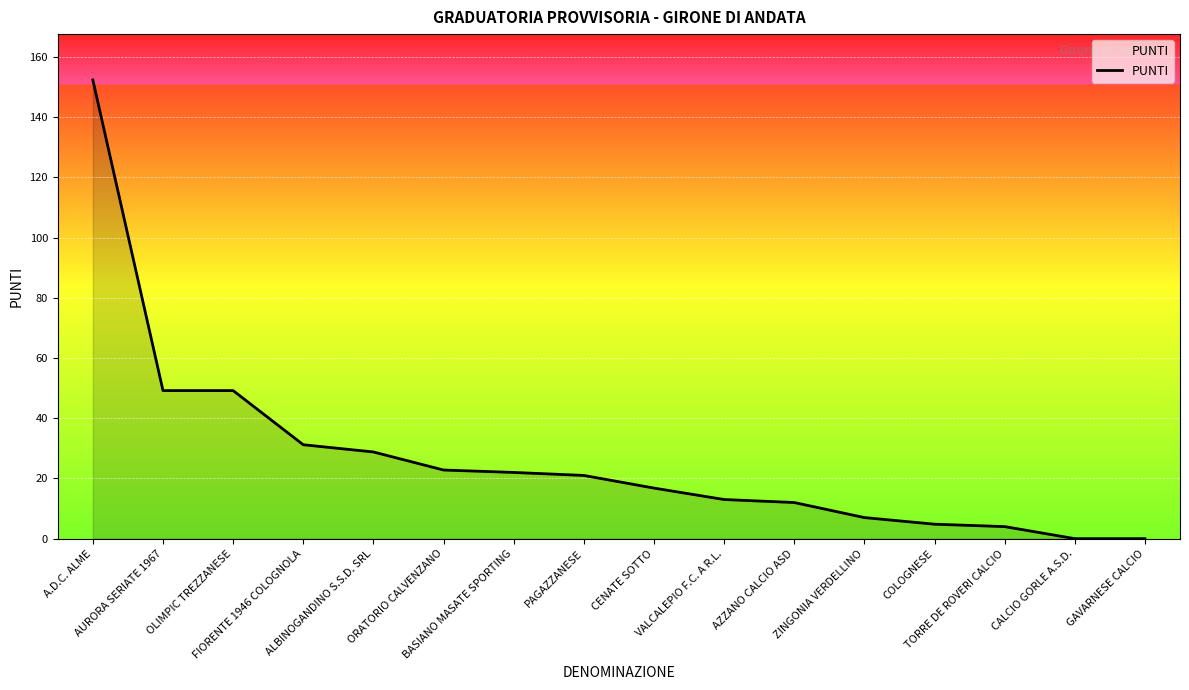

Reading left to right, transcribe all the data shown in this chart.

152.4	49.2	49.2	31.2	28.8	22.8	22.0	21.0	16.8	13.0	12.0	7.0	4.8	4.0	0.0	0.0